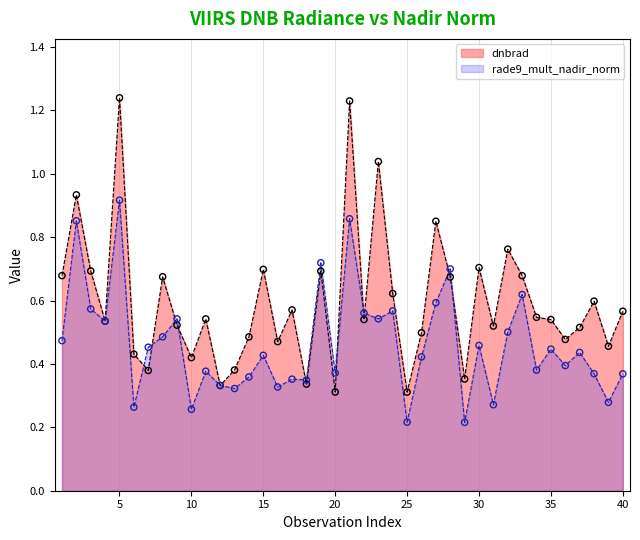

At which category is the sum across all series the highest?

5